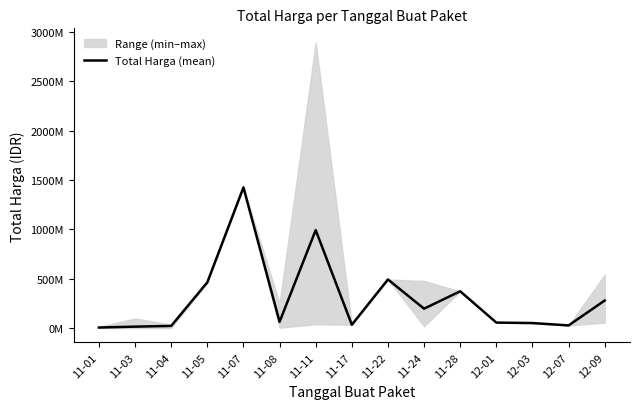

Does the chart display data point markers on the line(s)?

No